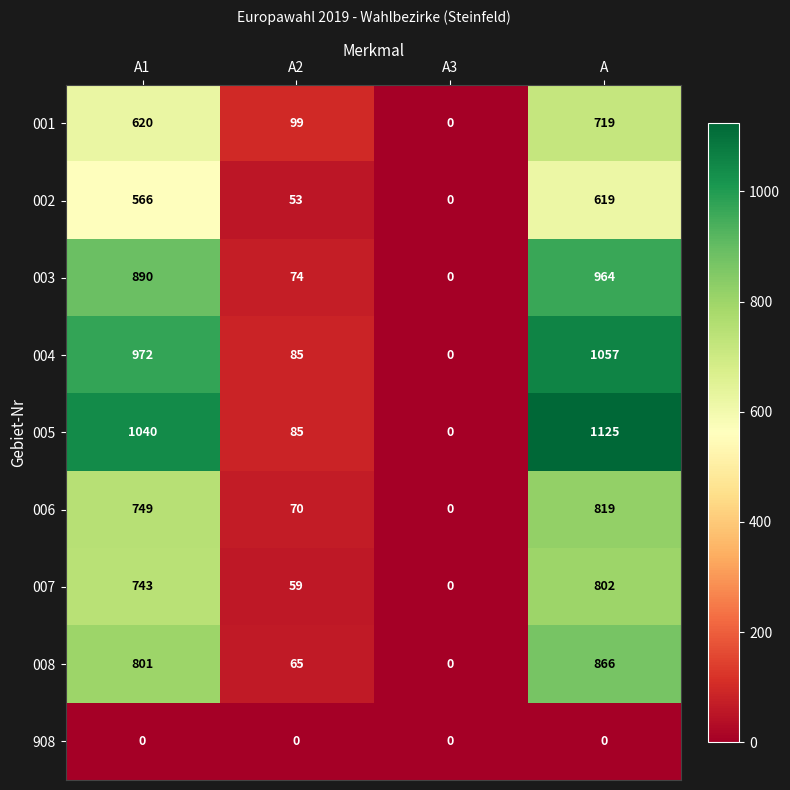

What is the total value across all series at A2?

590